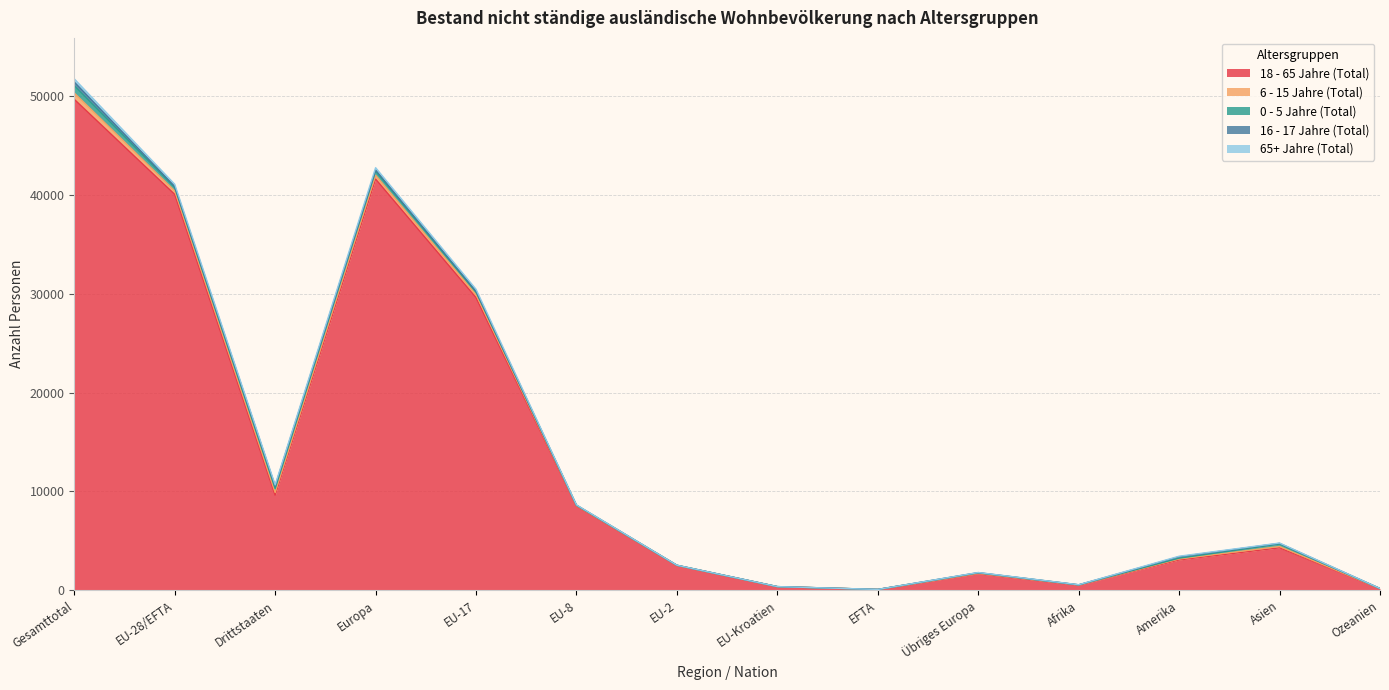

Does the chart display data point markers on the line(s)?

No